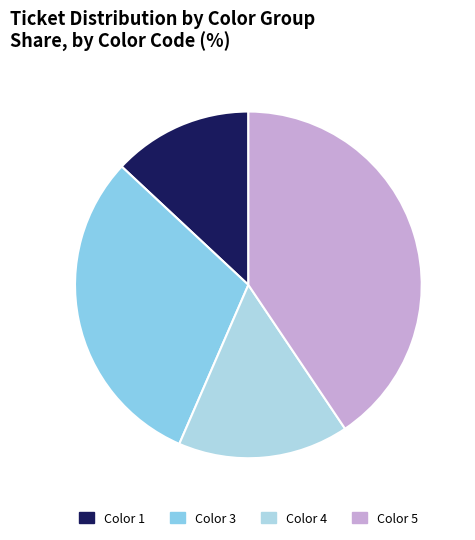

Does any single category account for the majority?

No